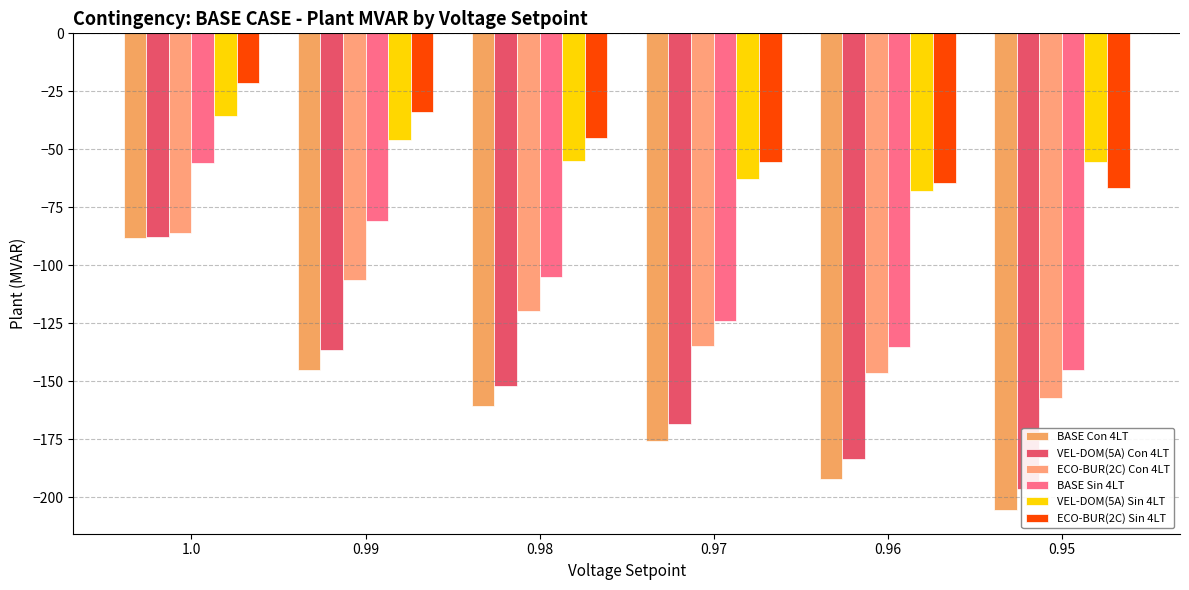

Count the number of data series in this chart.

6